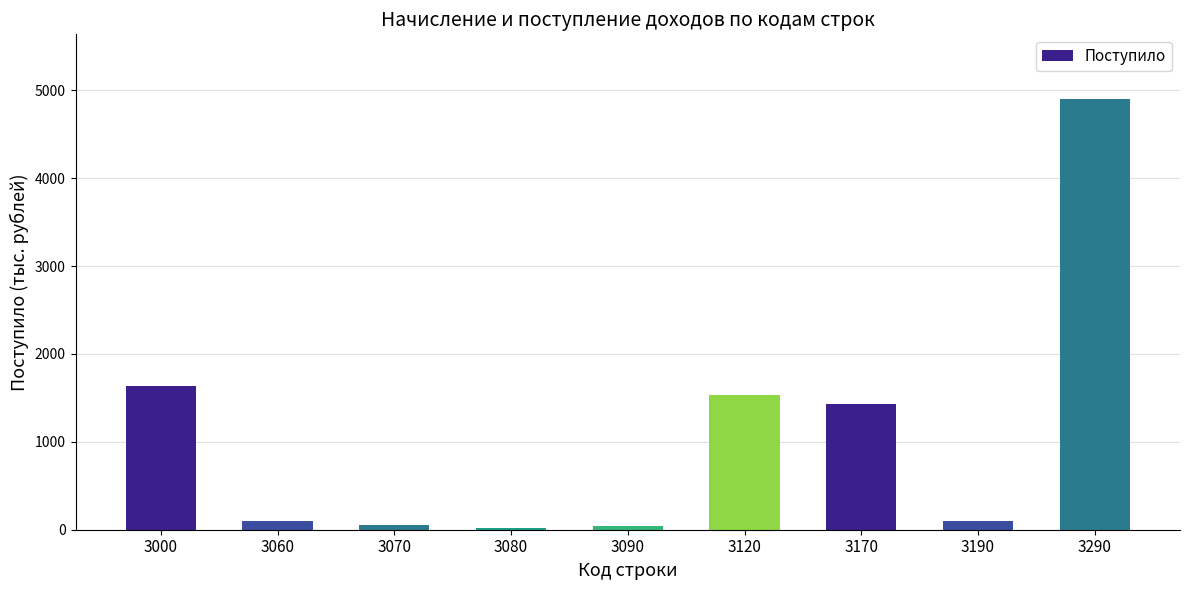

What is the maximum value shown in the chart?

4902